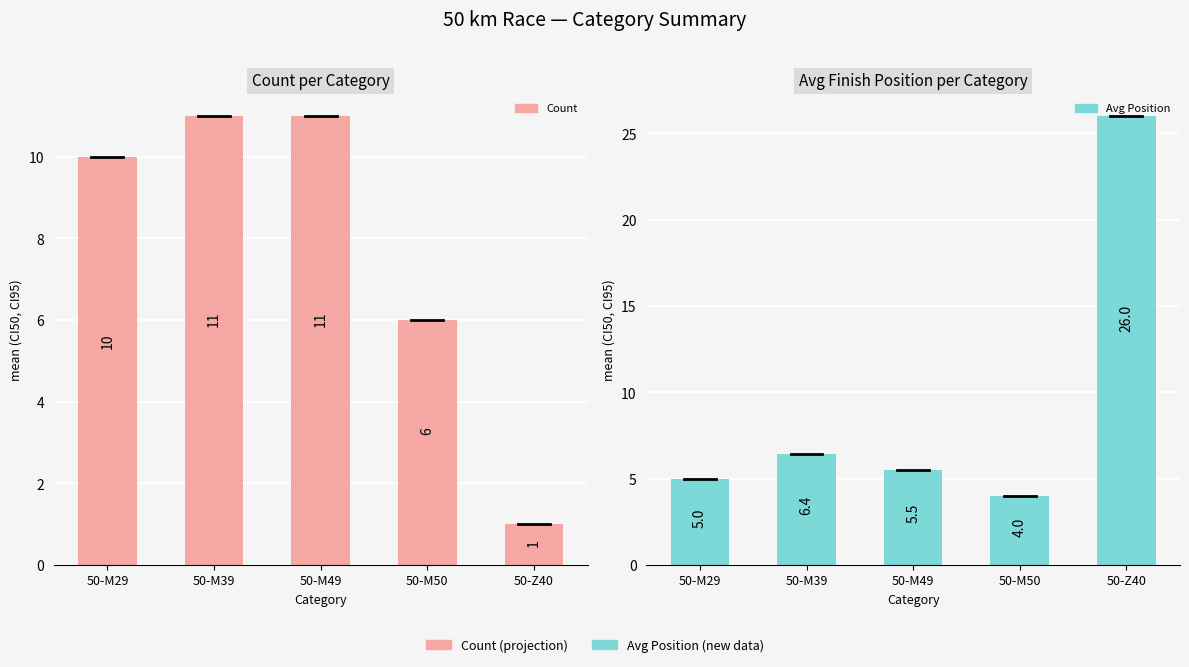

List the series in order of their overall mean, lowest first.

Count, Avg Position